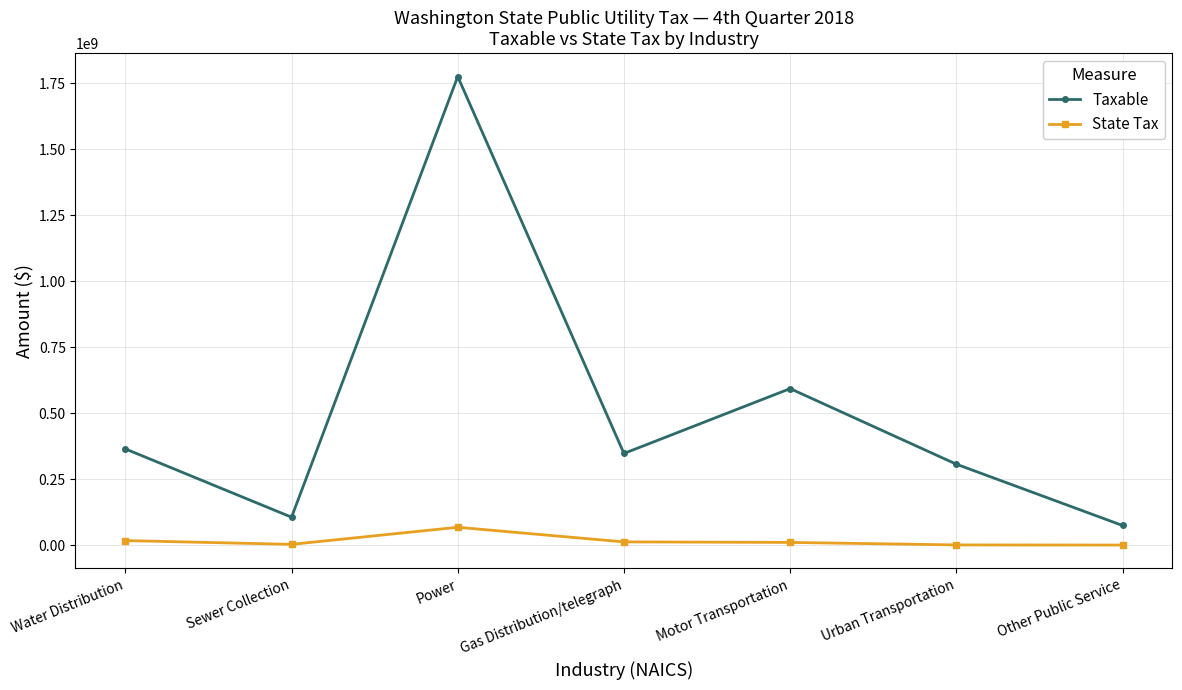

What is the difference between the highest and lowest values at Other Public Service?

74074247